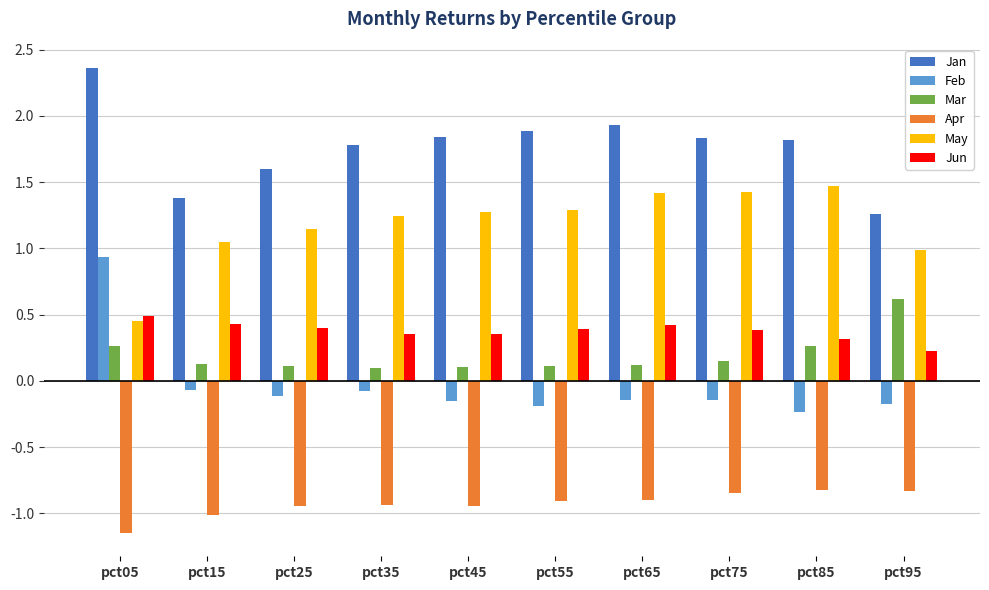

True or false: Mar has a value of 0.1 at pct25.

True